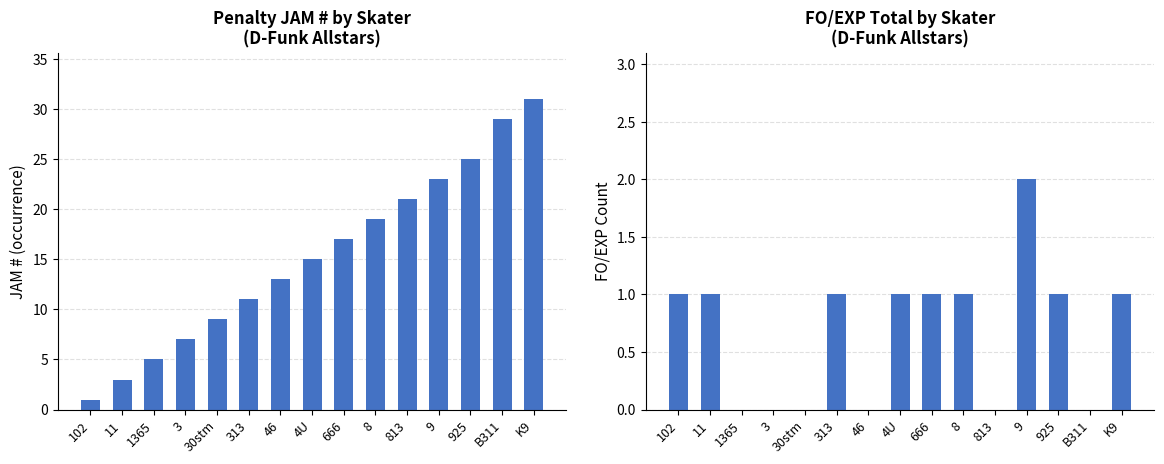

What is the label of the 5th bar from the left?

30stm